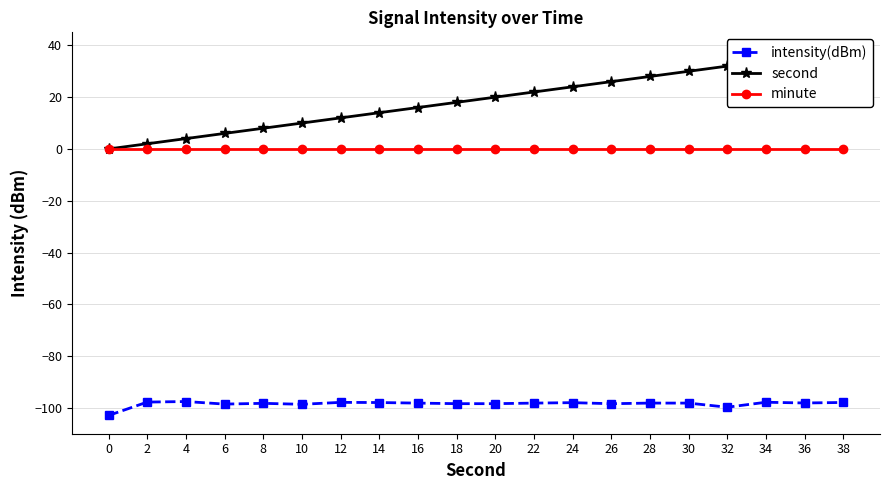

Is this an area chart (filled region under the line)?

No